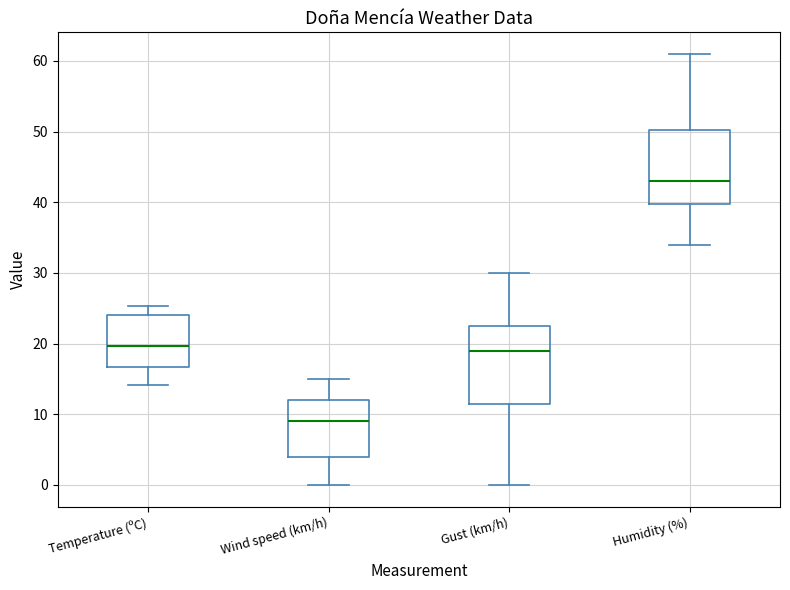

Where does the lower whisker of the box for Gust (km/h) end on the y-axis? The values are not printed on the chart, so give them approximately, as read against the axis.

0